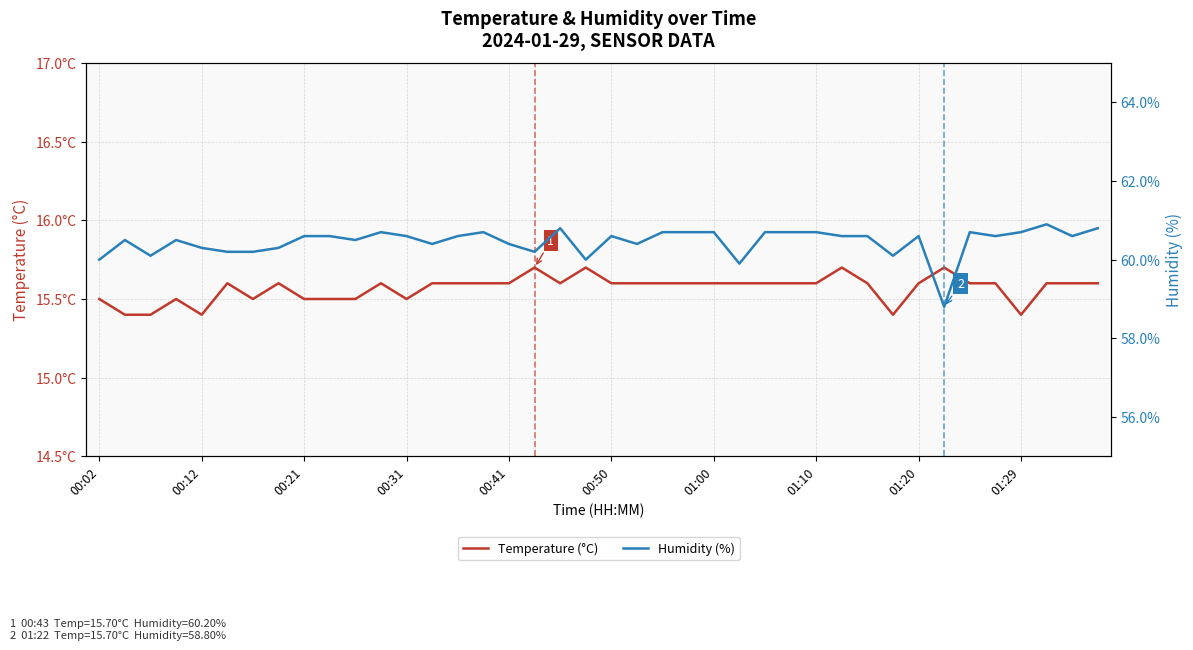

True or false: Humidity (%) and Temperature (°C) cross at least once.

False